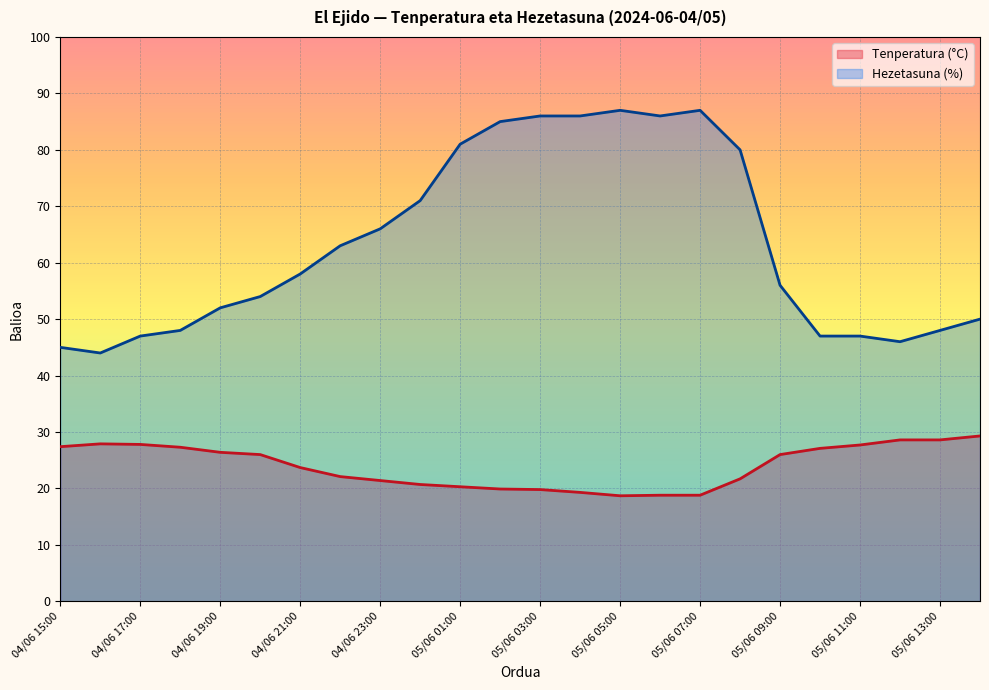

Reading left to right, extract all data points from this chart.

Tenperatura (°C): 04/06 15:00=27.4	04/06 16:00=27.9	04/06 17:00=27.8	04/06 18:00=27.3	04/06 19:00=26.4	04/06 20:00=26.0	04/06 21:00=23.7	04/06 22:00=22.1	04/06 23:00=21.4	05/06 00:00=20.7	05/06 01:00=20.3	05/06 02:00=19.9	05/06 03:00=19.8	05/06 04:00=19.3	05/06 05:00=18.7	05/06 06:00=18.8	05/06 07:00=18.8	05/06 08:00=21.7	05/06 09:00=26.0	05/06 10:00=27.1	05/06 11:00=27.7	05/06 12:00=28.6	05/06 13:00=28.6	05/06 14:00=29.3
Hezetasuna (%): 04/06 15:00=45.0	04/06 16:00=44.0	04/06 17:00=47.0	04/06 18:00=48.0	04/06 19:00=52.0	04/06 20:00=54.0	04/06 21:00=58.0	04/06 22:00=63.0	04/06 23:00=66.0	05/06 00:00=71.0	05/06 01:00=81.0	05/06 02:00=85.0	05/06 03:00=86.0	05/06 04:00=86.0	05/06 05:00=87.0	05/06 06:00=86.0	05/06 07:00=87.0	05/06 08:00=80.0	05/06 09:00=56.0	05/06 10:00=47.0	05/06 11:00=47.0	05/06 12:00=46.0	05/06 13:00=48.0	05/06 14:00=50.0